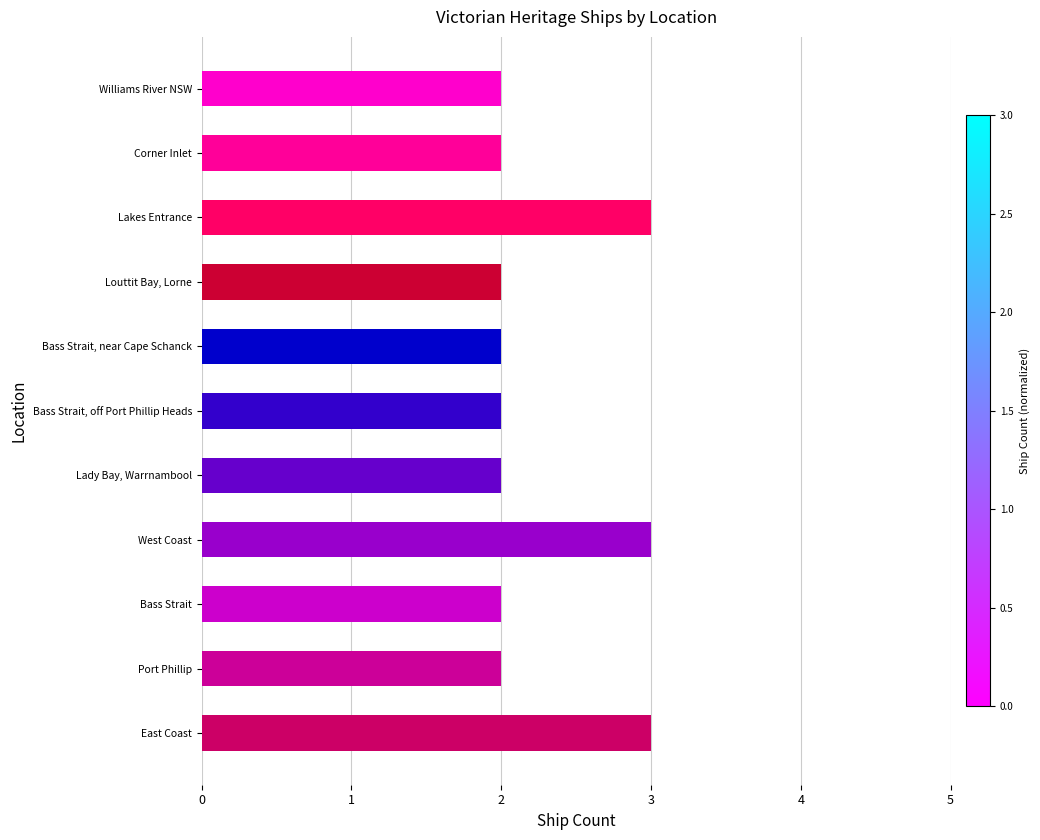

What is the maximum value shown in the chart?

3